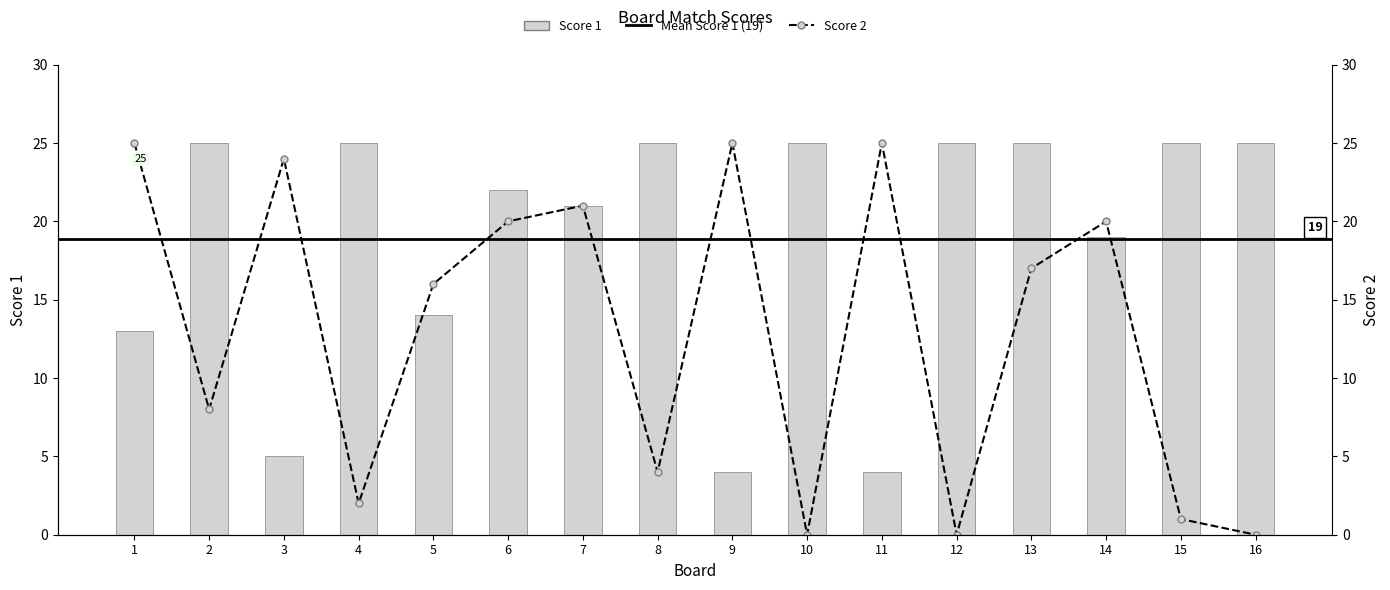

What is the difference between the maximum and minimum values in the Score 2 series?

25